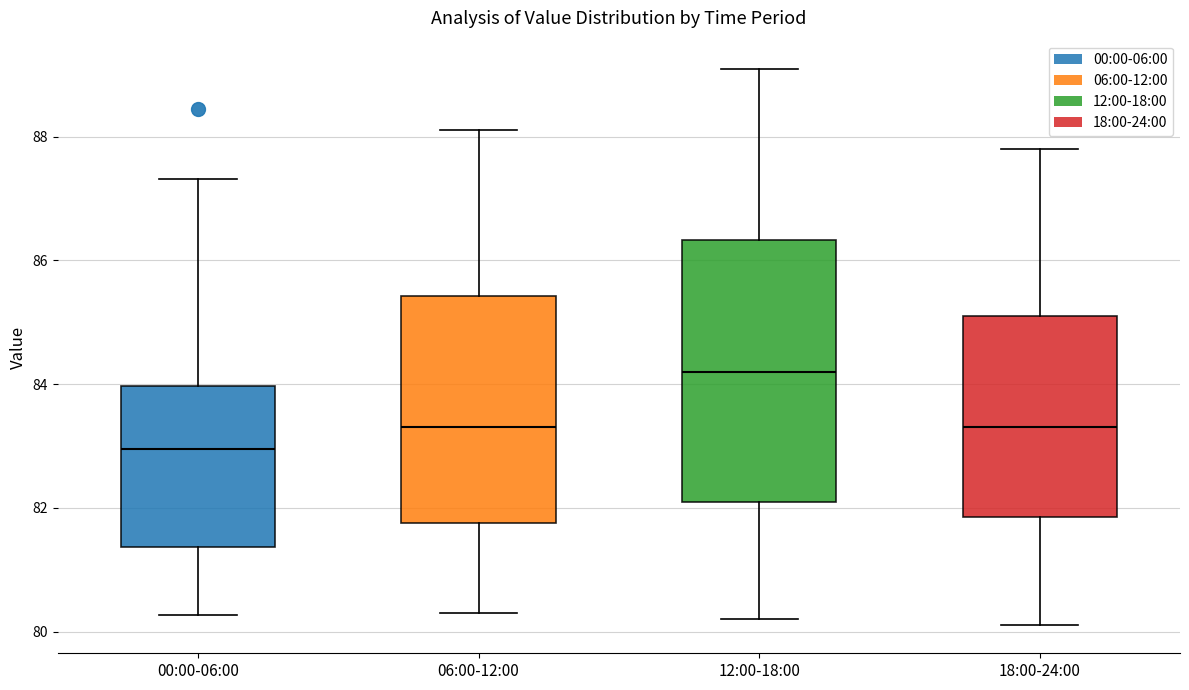

Which box is the tallest, from its lower edge to its upper edge?

12:00-18:00